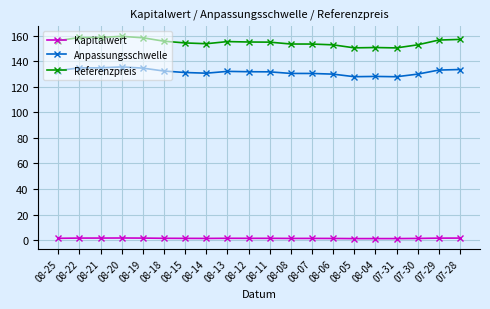

True or false: Kapitalwert has more than 0 points higher than both neighbors.

True